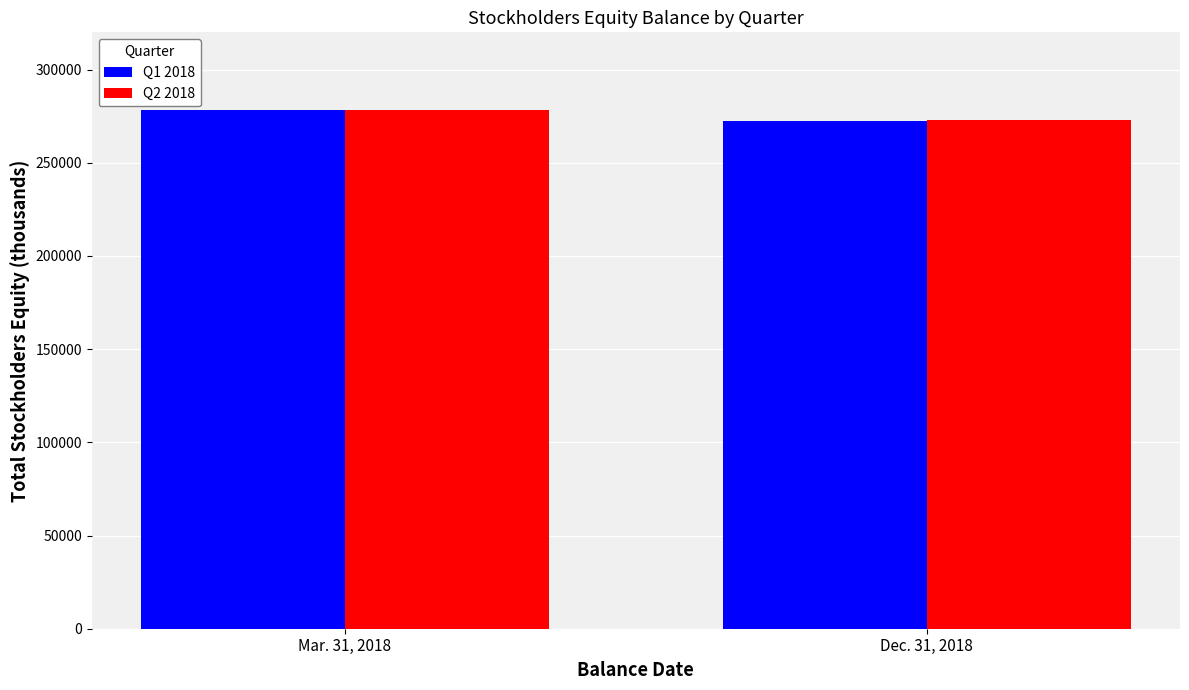

What is the greatest value displayed?

278392